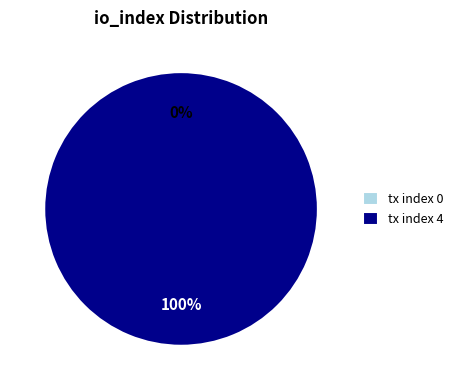

To the nearest percent, what is the combined percentage of tx index 4 and tx index 0?

100%